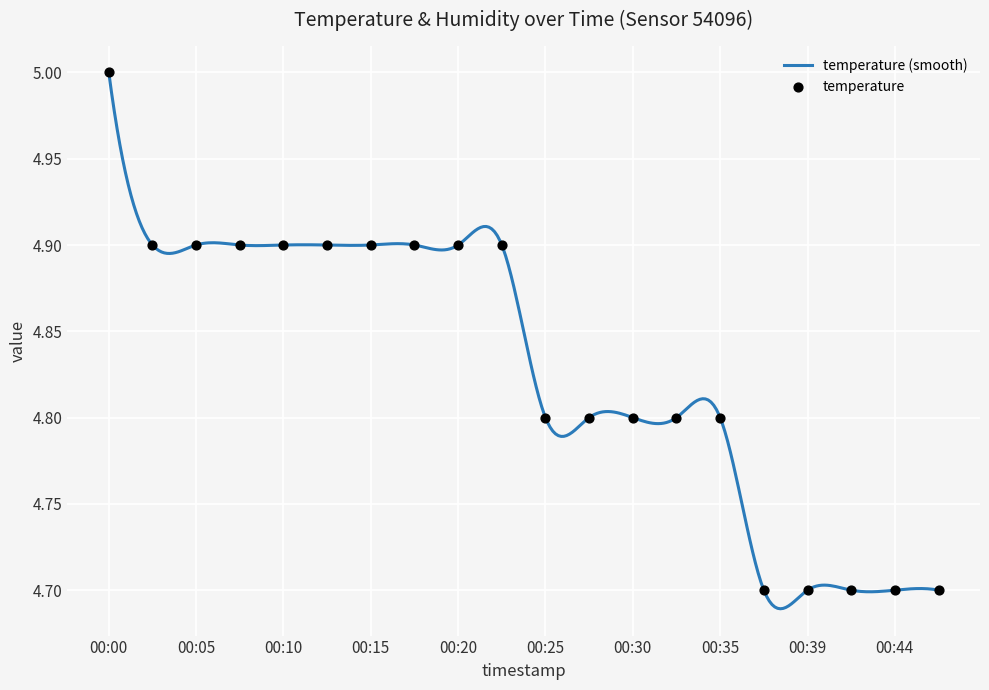

Approximately how many times larger is the value at 00:20 compared to 00:22?

1.0